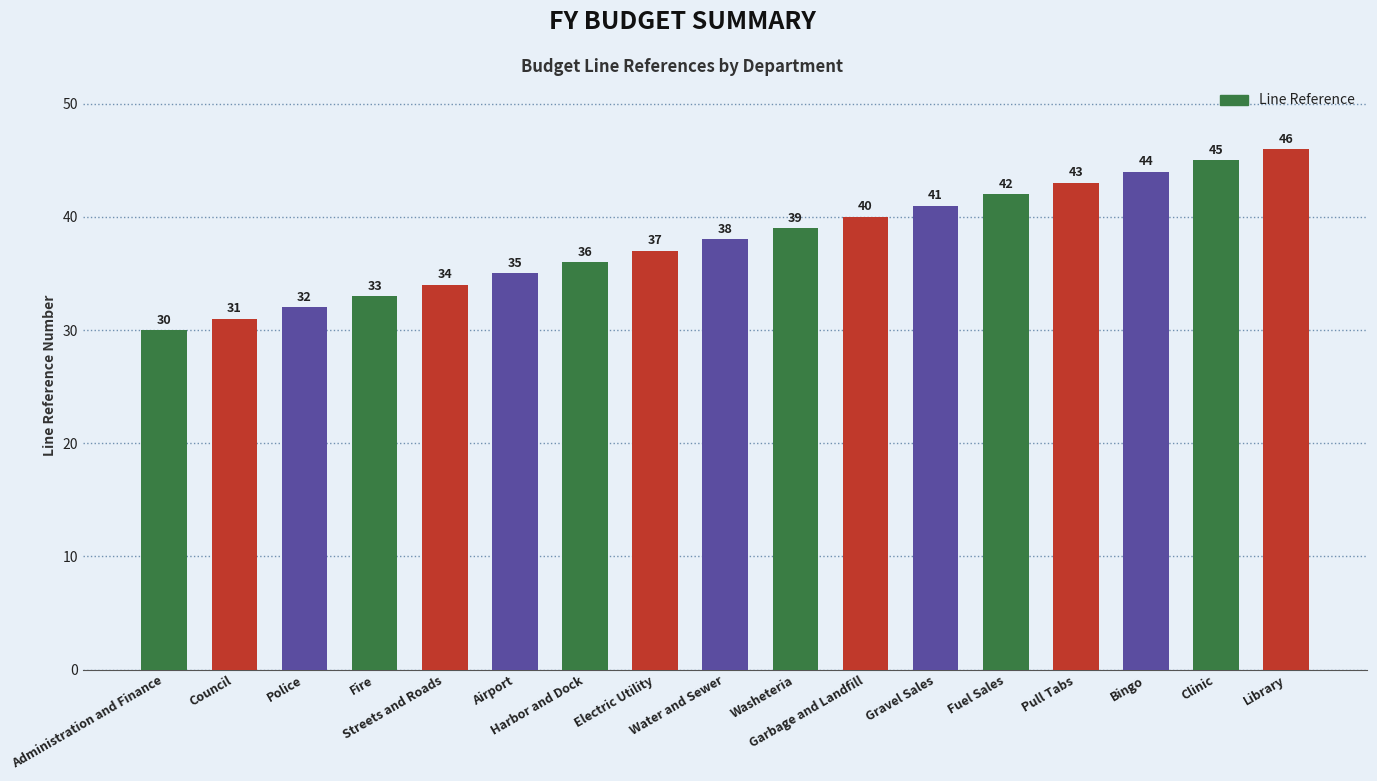

What is the label of the 16th bar from the right?

Council